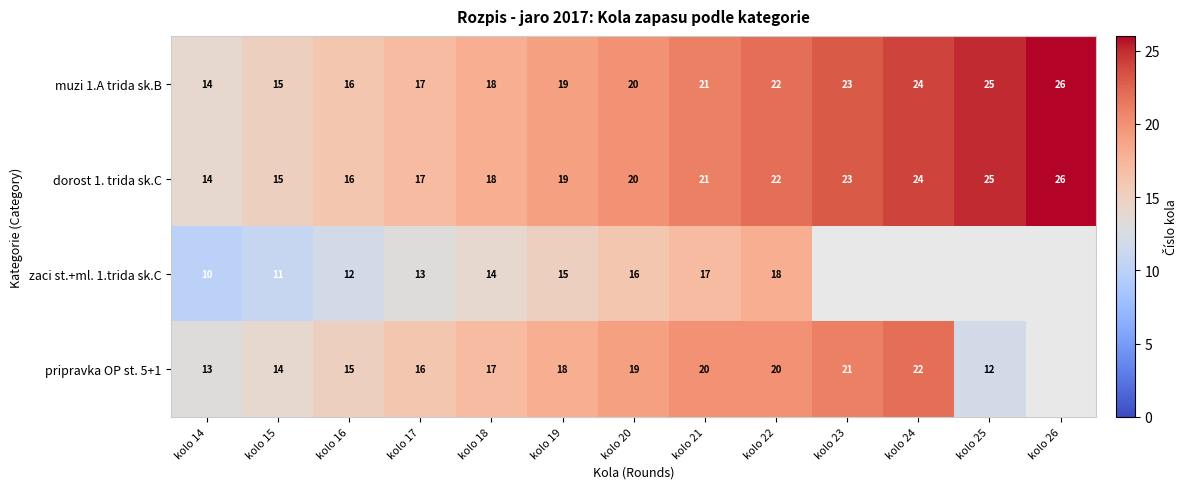

What is the sum of the pripravka OP st. 5+1 values at kolo 17 and kolo 15?

30